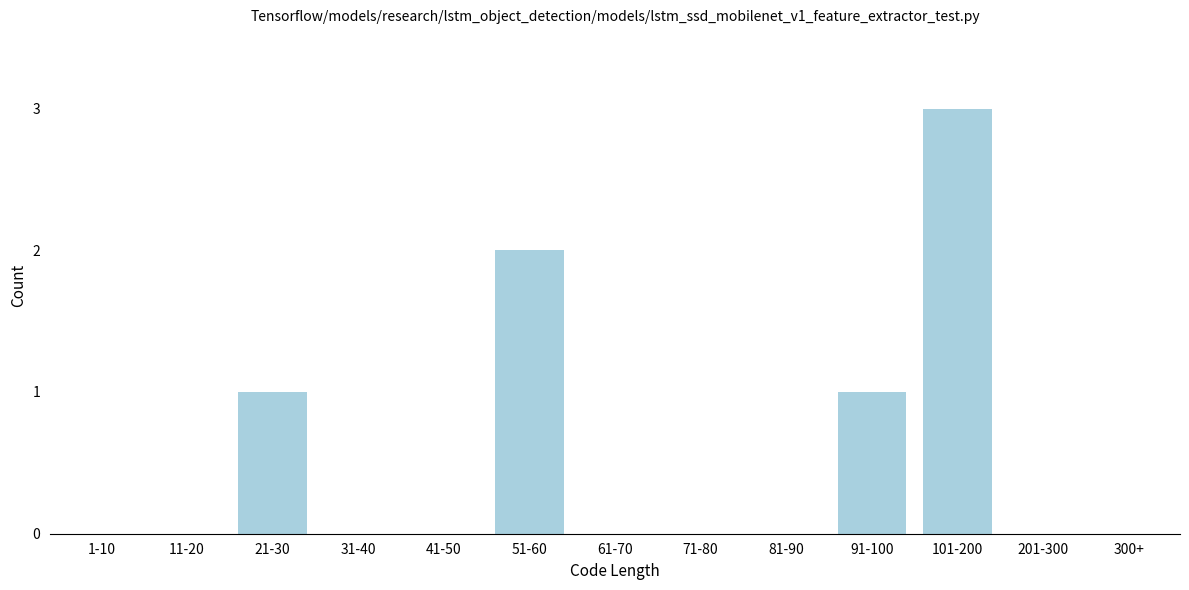

Reading left to right, transcribe all the data shown in this chart.

1-10=0	11-20=0	21-30=1	31-40=0	41-50=0	51-60=2	61-70=0	71-80=0	81-90=0	91-100=1	101-200=3	201-300=0	300+=0